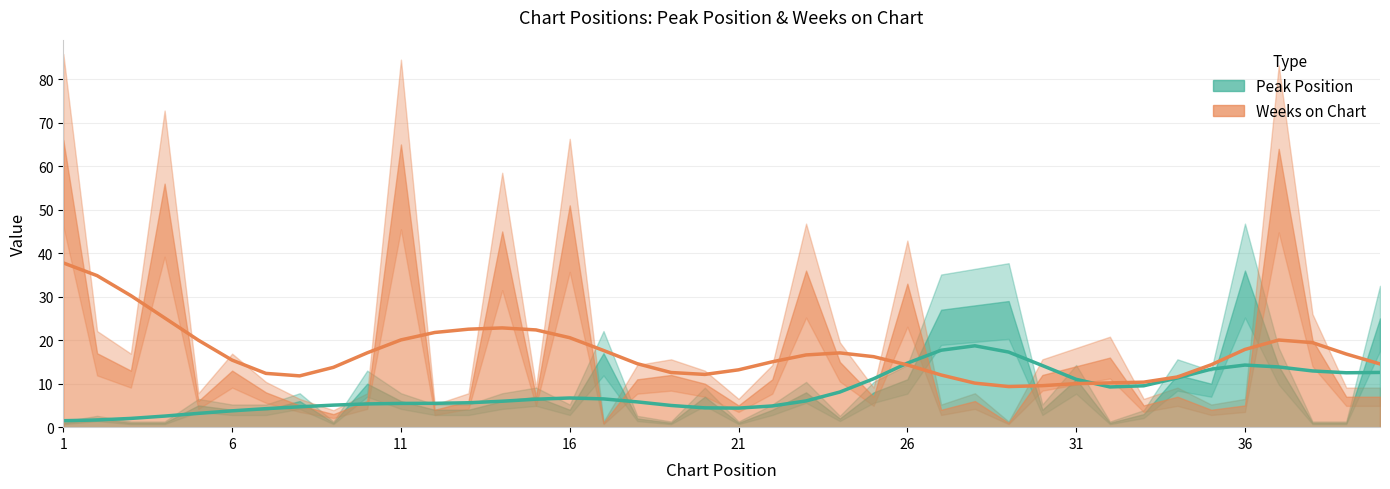

Where does the Weeks on Chart series first go above 10?

1